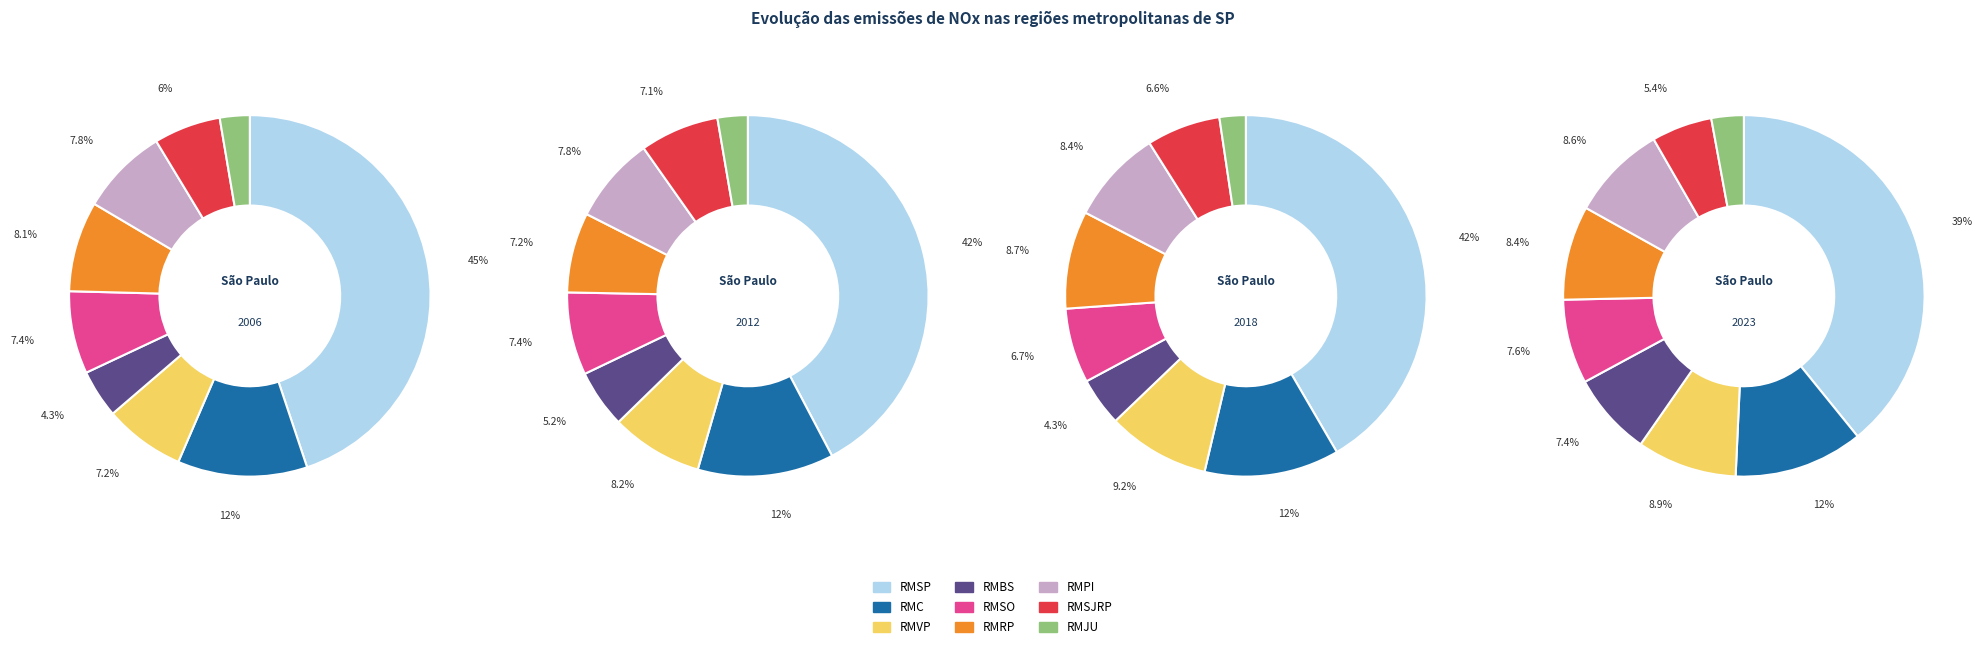

Count the number of slices in the pie.

9